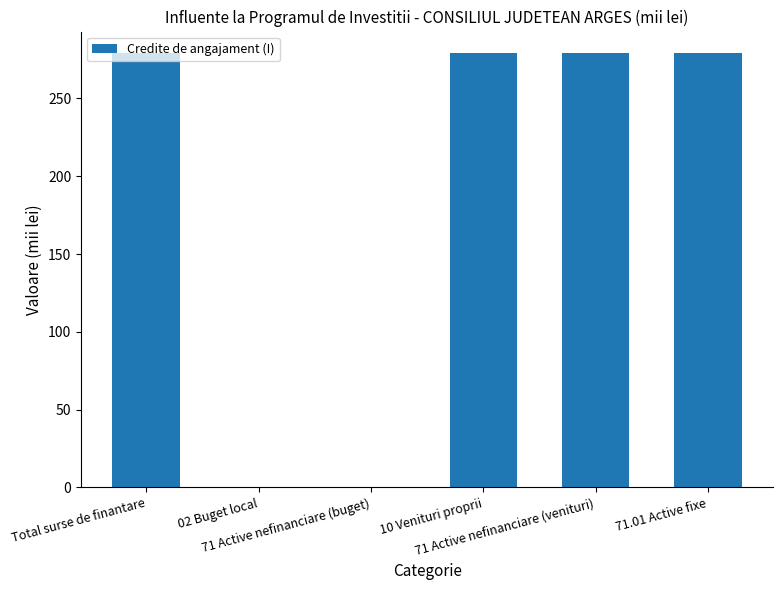

What is the sum of all values?

1116